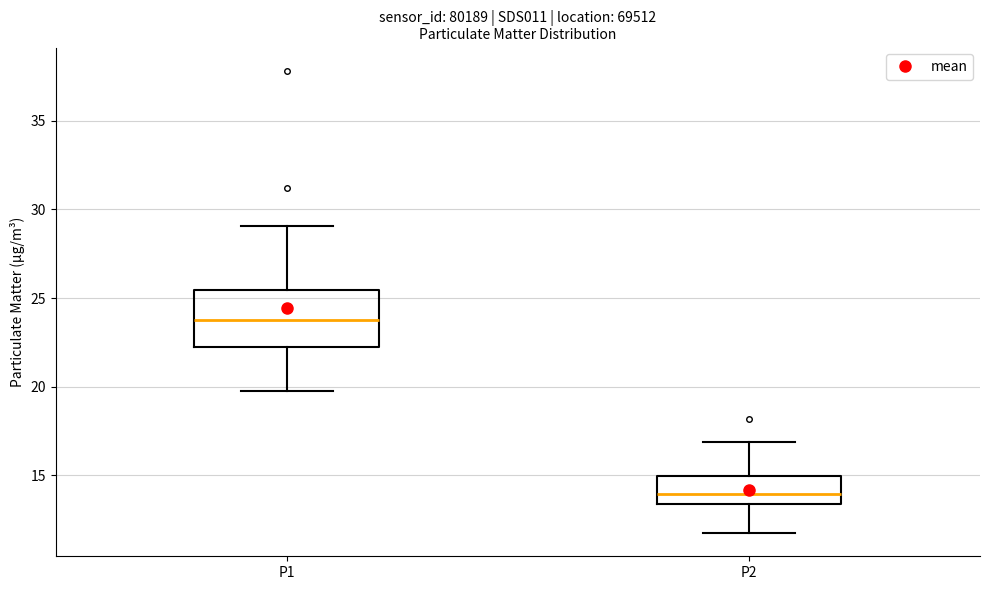

Where is the lower edge of the box for P2 on the y-axis? The values are not printed on the chart, so give them approximately, as read against the axis.

13.5